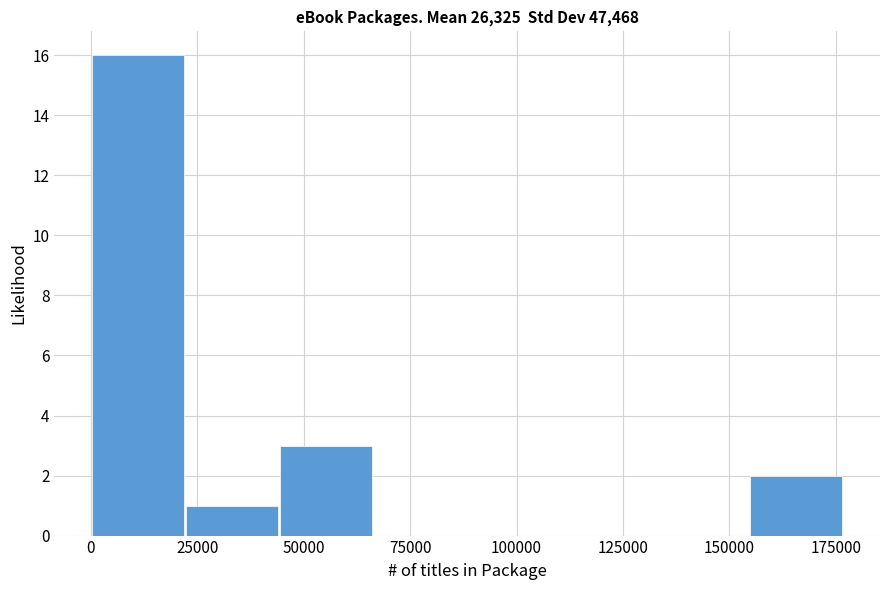

Reading left to right, transcribe this chart: for each bar, give the range it covers on the x-axis and its height. Neither the bar edges nor the heights are printed on the chart, so give them approximately, as read against the axes.

0 to 20000: 16
20000 to 45000: 1
45000 to 65000: 3
65000 to 90000: 0
90000 to 110000: 0
110000 to 135000: 0
135000 to 155000: 0
155000 to 175000: 2